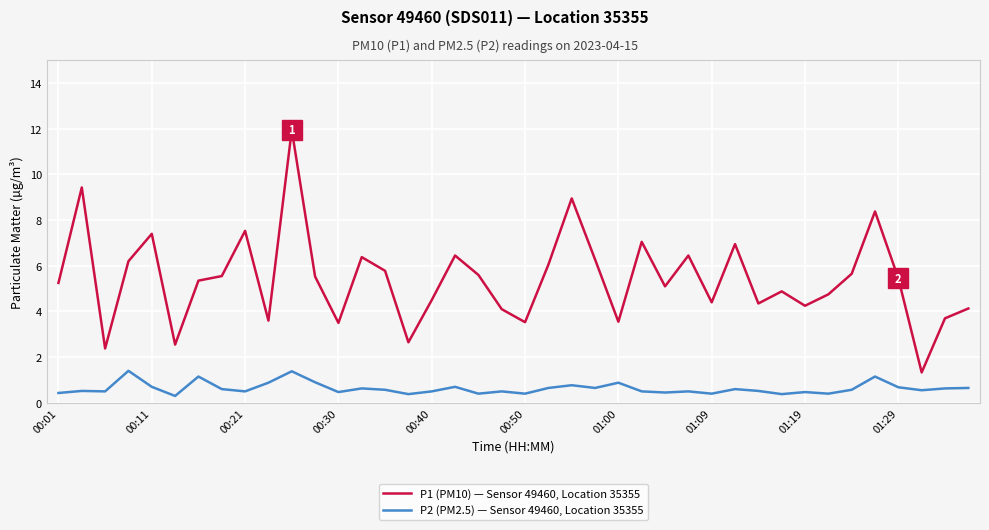

List the series in order of their peak value, lowest first.

P2 (PM2.5) — Sensor 49460, Location 35355, P1 (PM10) — Sensor 49460, Location 35355